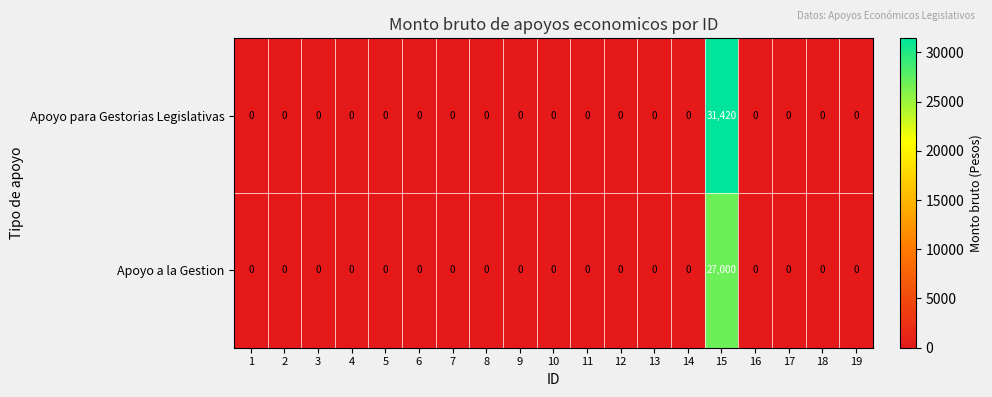

What is the maximum value shown in the chart?

31420